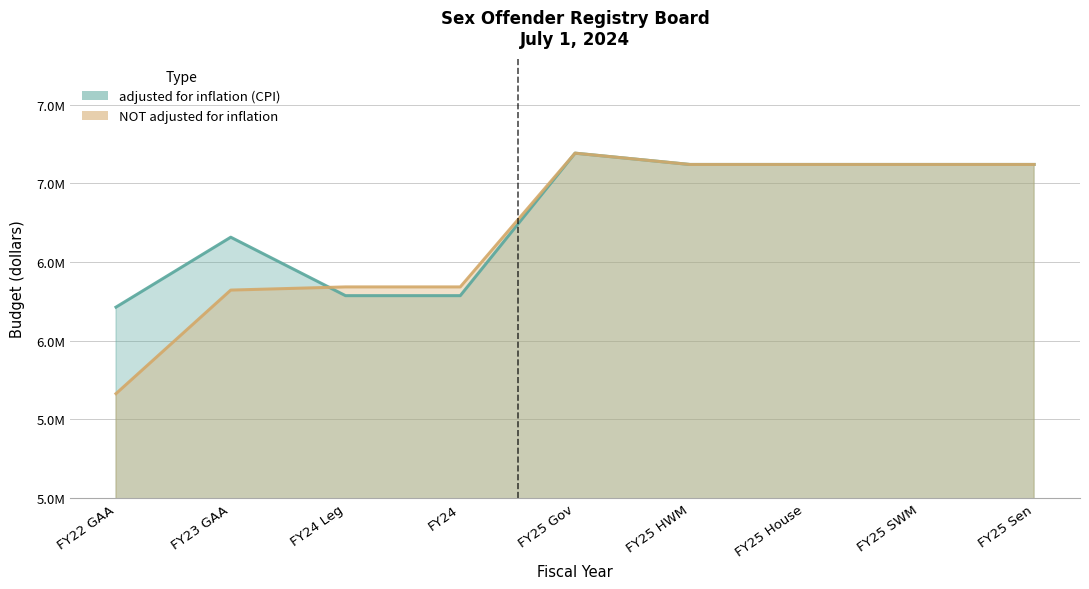

What is the sum of all adjusted for inflation (CPI) values?

61122033